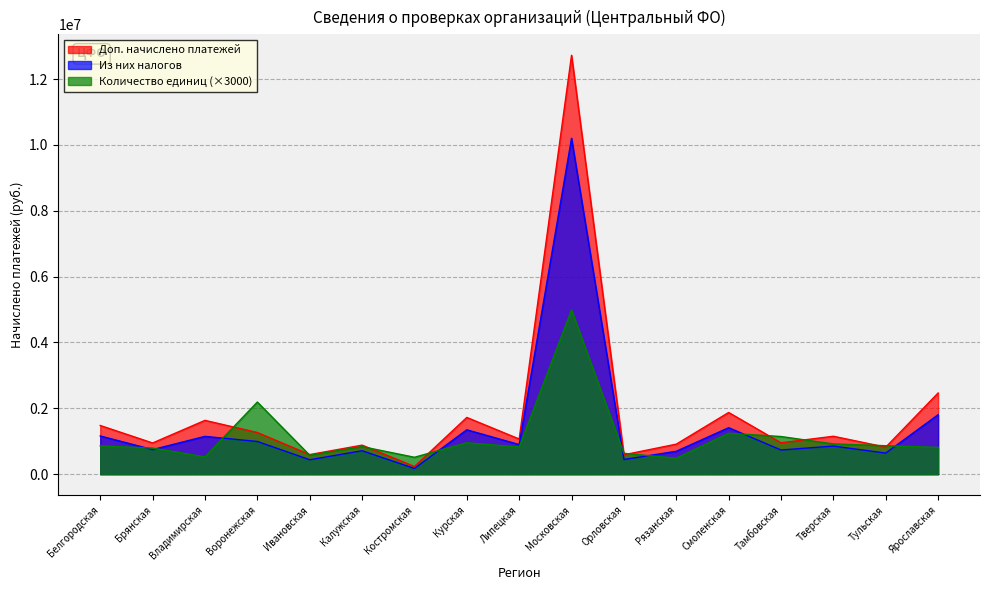

What is the value of the Из них налогов point at the 16th from the left?

640432